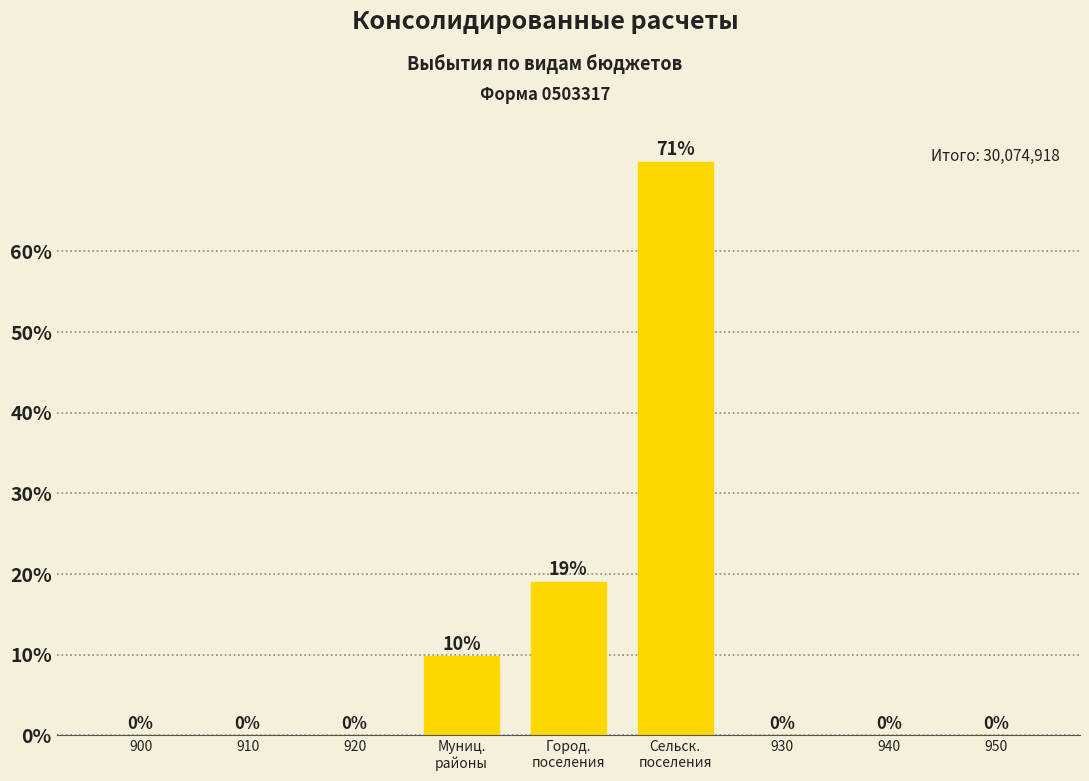

What is the change in value from Город.
поселения to 940?

-19.0